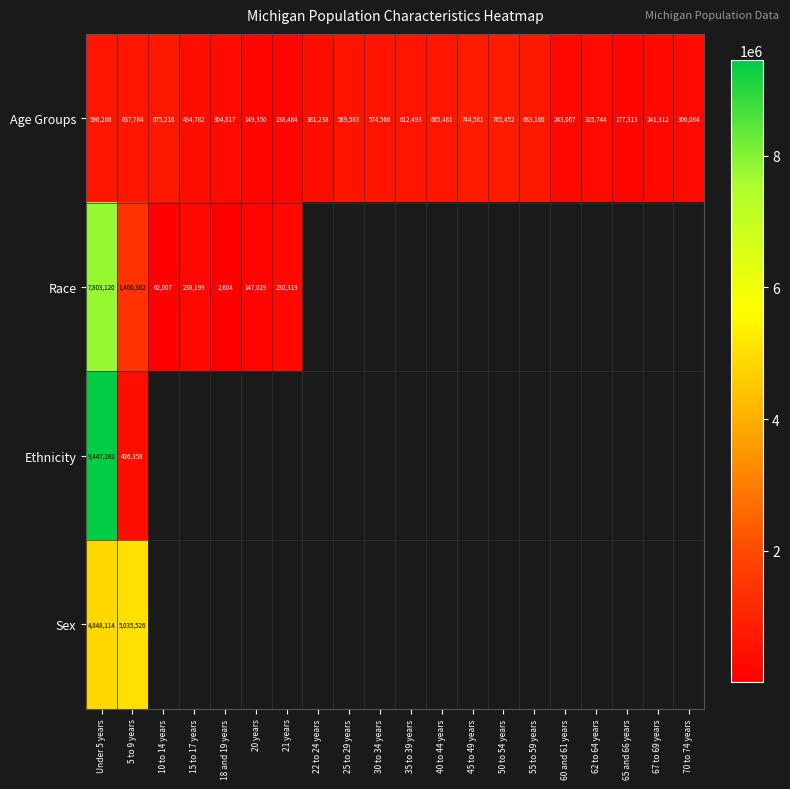

The Age Groups series shows 744581 at 45 to 49 years. True or false?

True